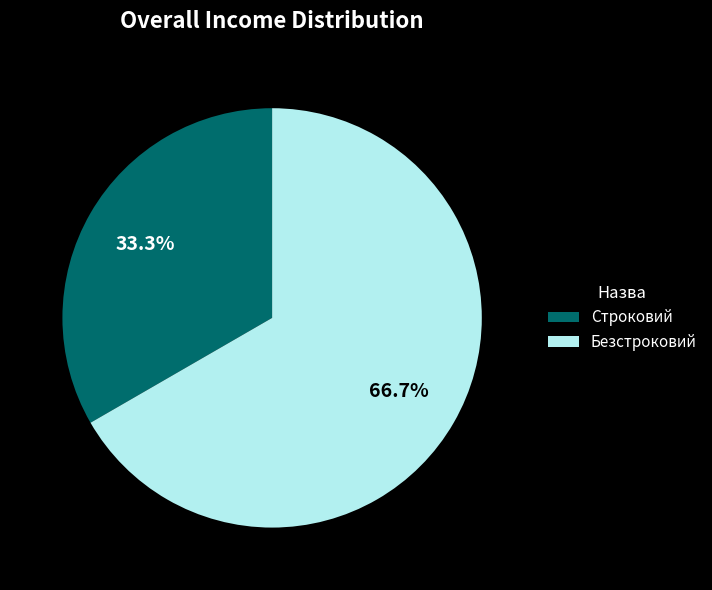

Between Безстроковий and Строковий, which is larger?

Безстроковий